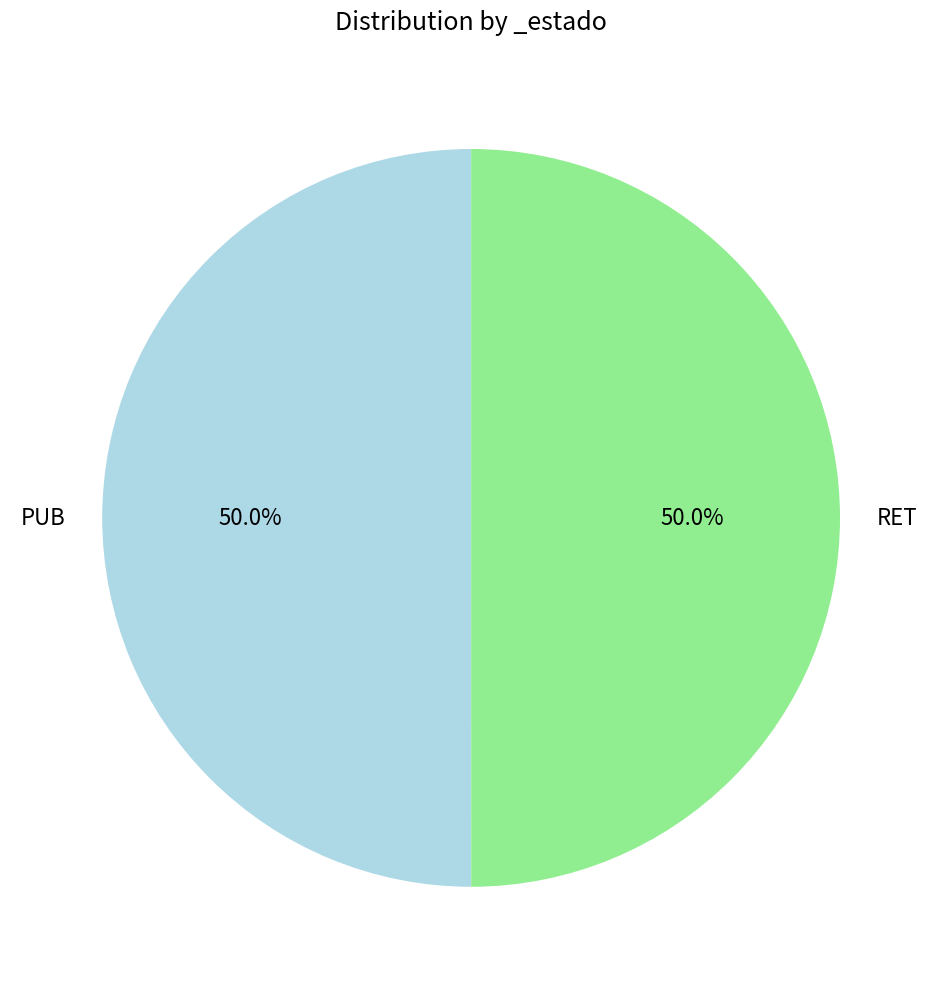

Approximately how many times larger is the value at RET compared to PUB?

1.0